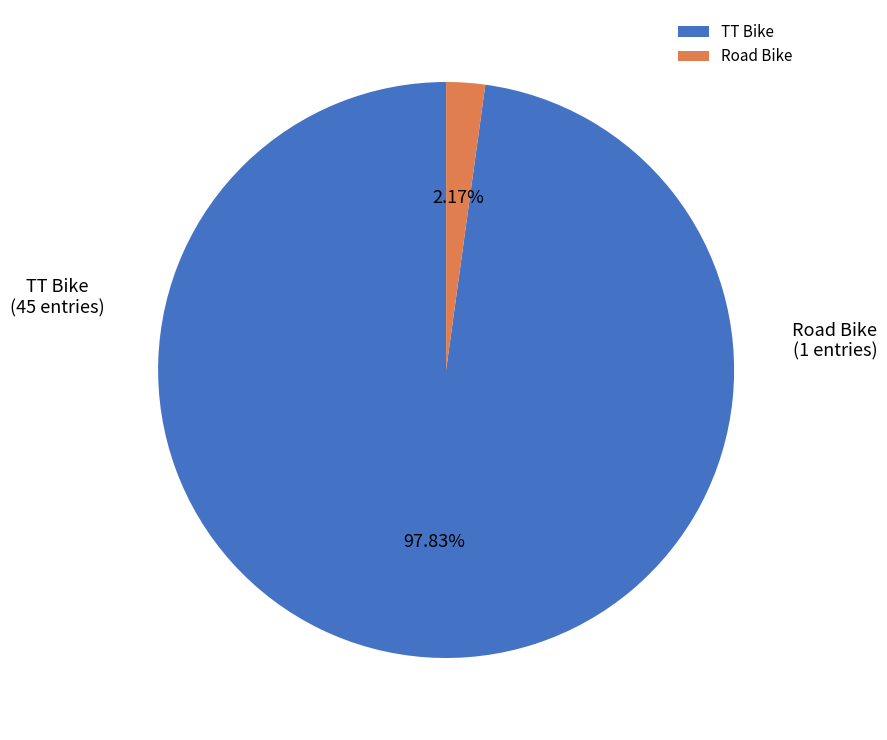

Which category has the smallest portion of the pie?

Road Bike